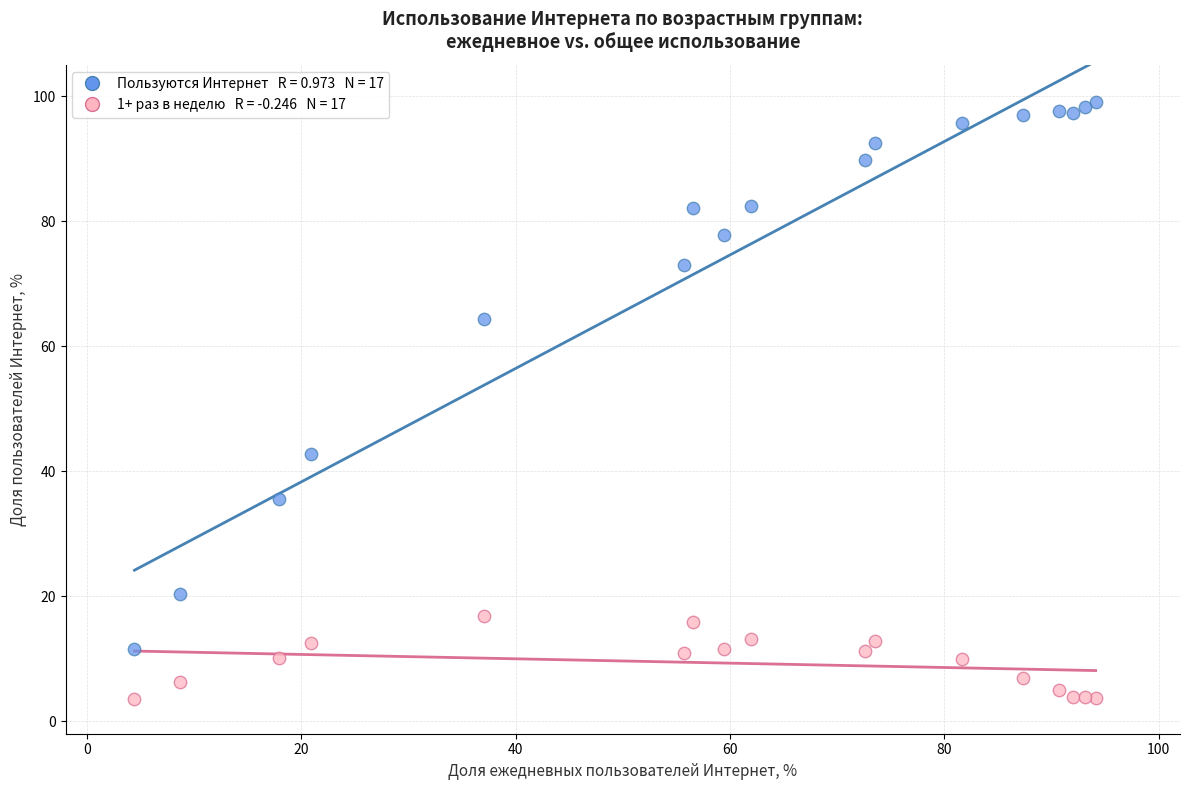

Across all series, what Y value is closest to 51?

42.8